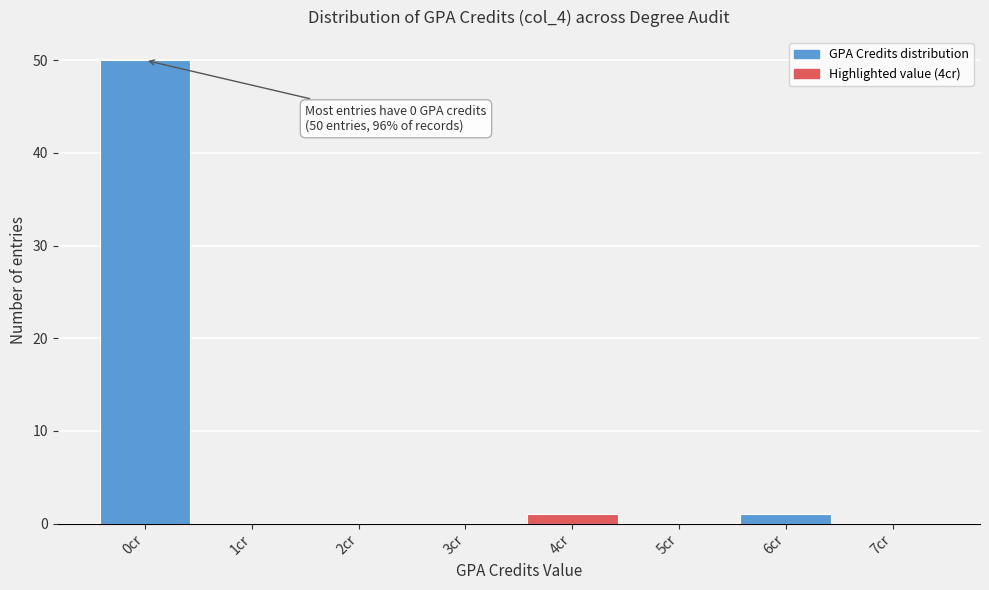

Over which range of the x-axis is the bar tallest?

-0.5 to 0.5